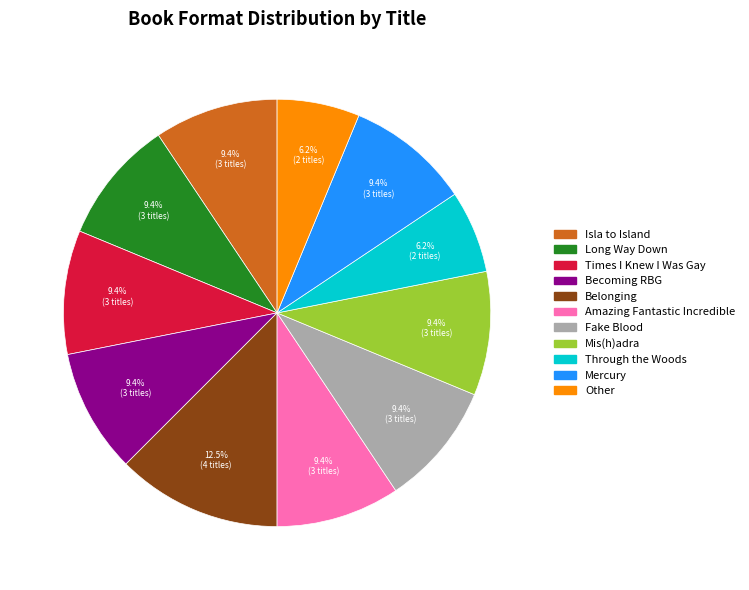

Does Fake Blood account for over 50% of the chart?

No